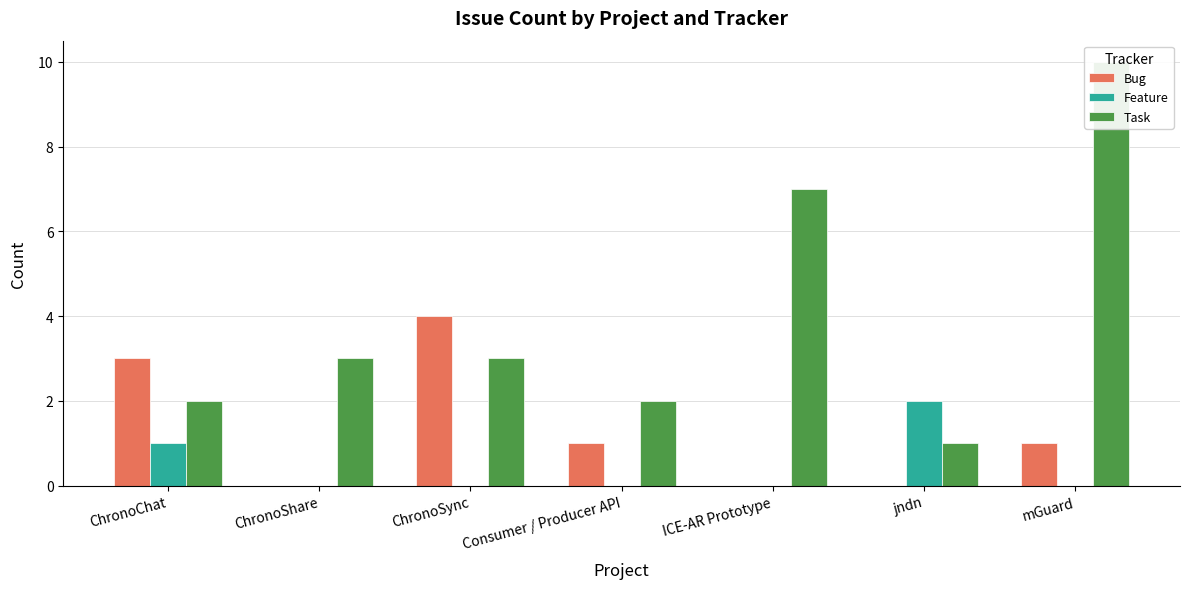

Rank the series at jndn from lowest to highest value.

Bug, Task, Feature